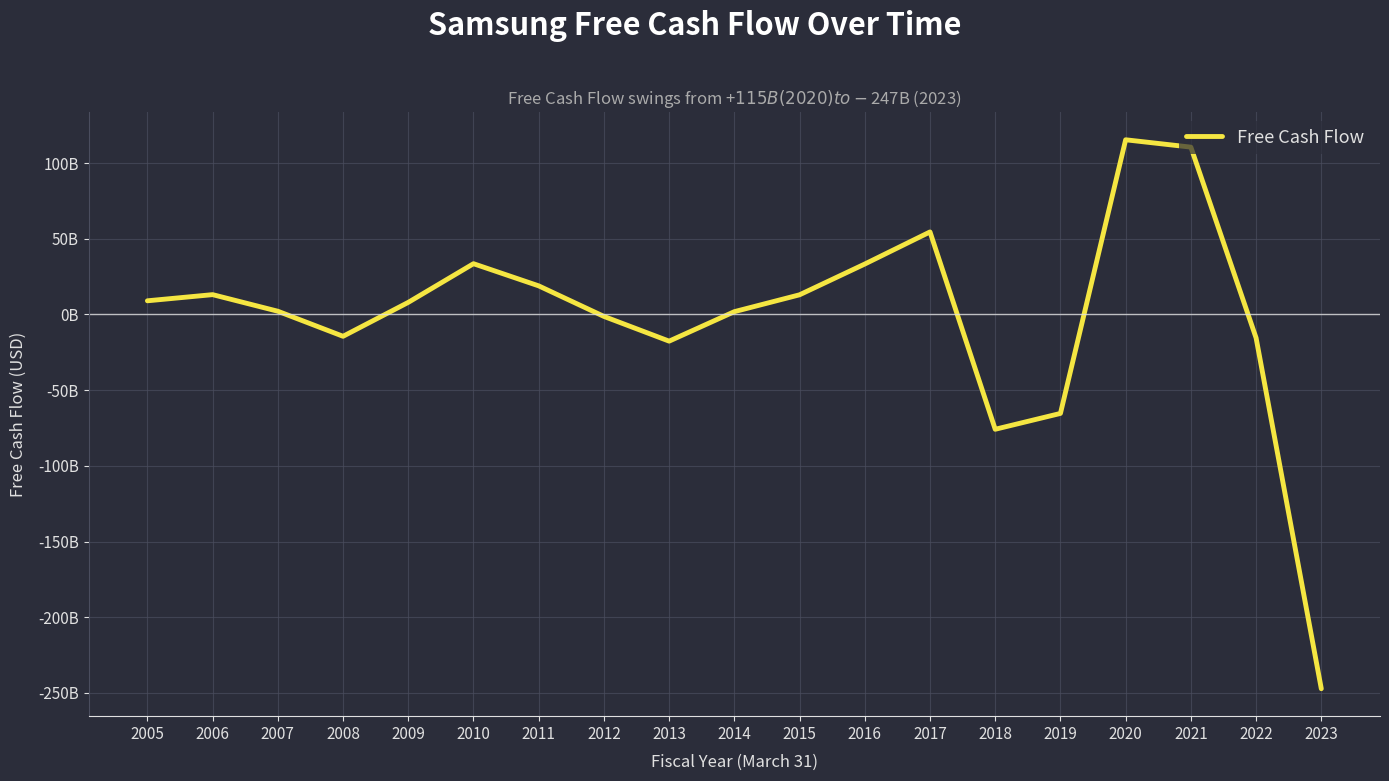

Reading left to right, list all the values displayed in this chart.

9004400000	13073500000	2111800000	-14436900000	7969200000	33507600000	18868700000	-1306100000	-17642600000	1832200000	12969500000	33292000000	54487200000	-75852400000	-65382600000	115354900000	110498400000	-15500300000	-247213000000